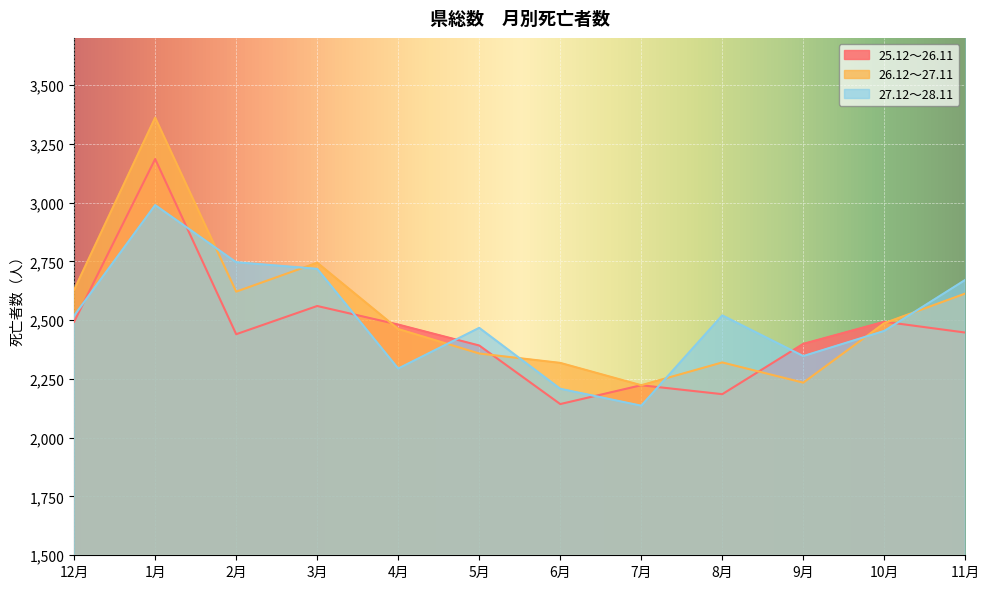

Which label corresponds to the smallest value in the chart?

7月